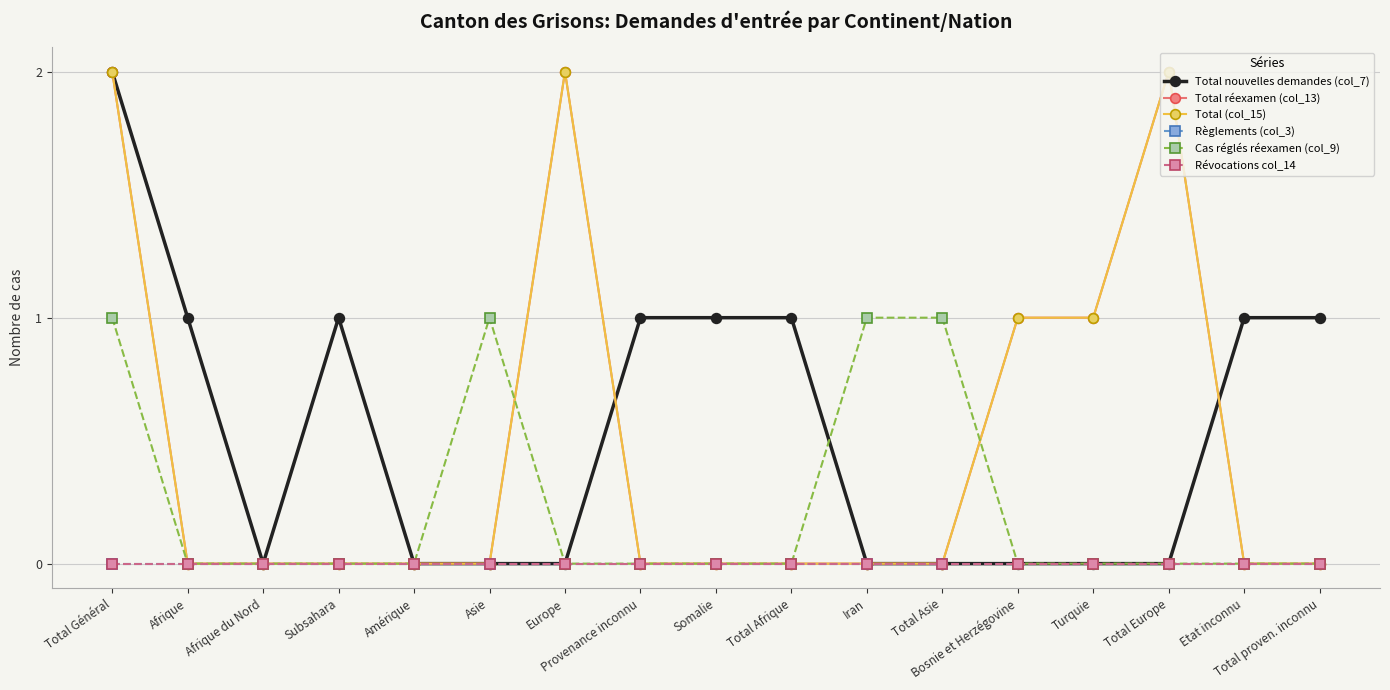

How many lines are shown in the chart?

6